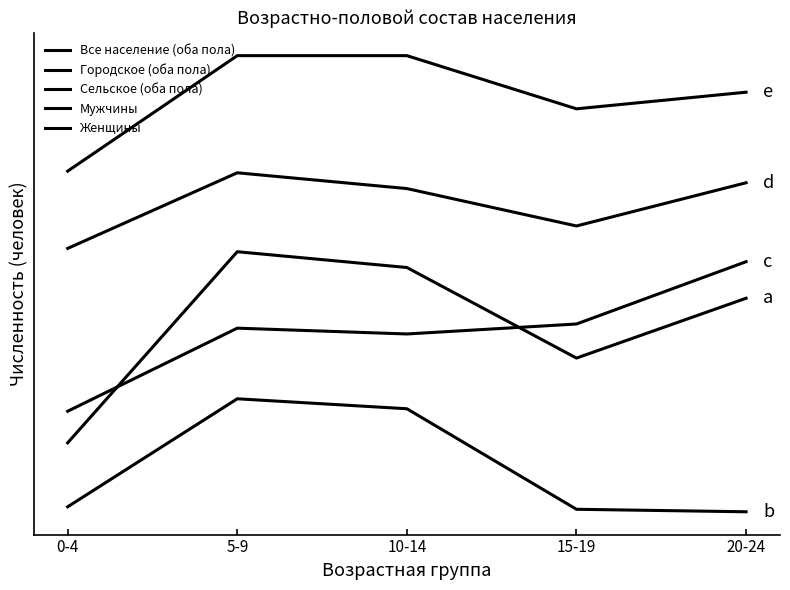

What is the value of the Сельское (оба пола) point at the 2nd from the left?

627